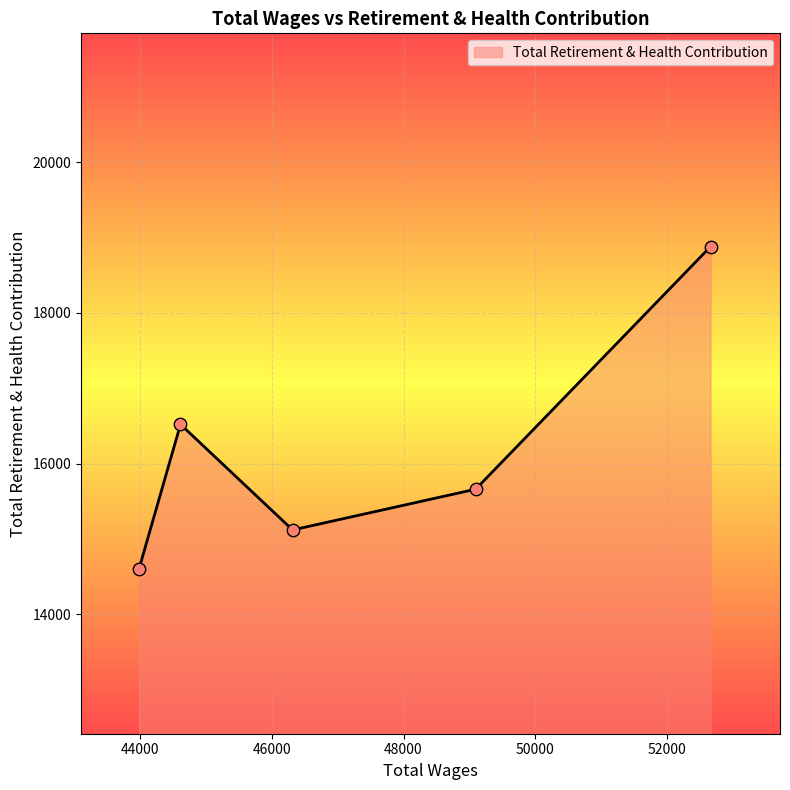

What is the smallest value displayed?

14603